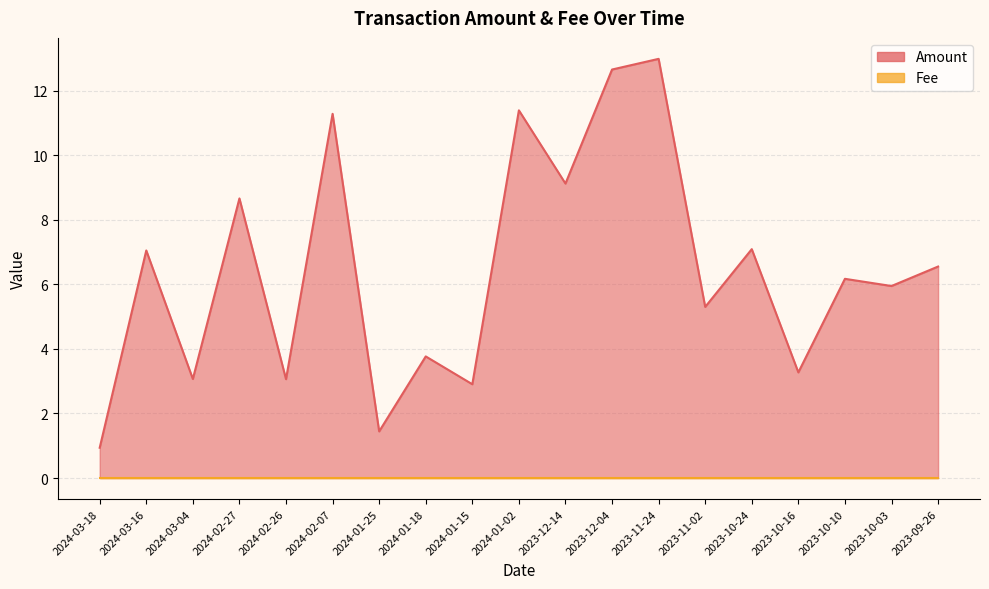

Reading left to right, list all the values displayed in this chart.

2024-03-18=0.9	2024-03-16=7.1	2024-03-04=3.1	2024-02-27=8.7	2024-02-26=3.1	2024-02-07=11.3	2024-01-25=1.4	2024-01-18=3.8	2024-01-15=2.9	2024-01-02=11.4	2023-12-14=9.1	2023-12-04=12.7	2023-11-24=13.0	2023-11-02=5.3	2023-10-24=7.1	2023-10-16=3.3	2023-10-10=6.2	2023-10-03=6.0	2023-09-26=6.6